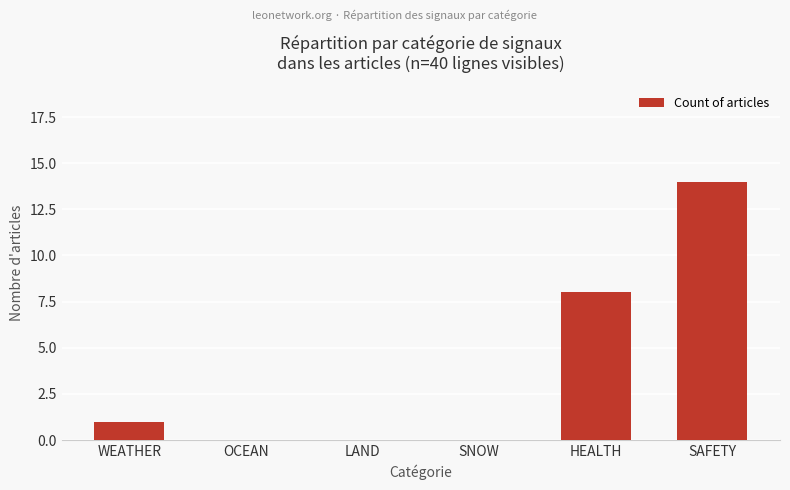

Is it true that the value at SNOW is 0?

True